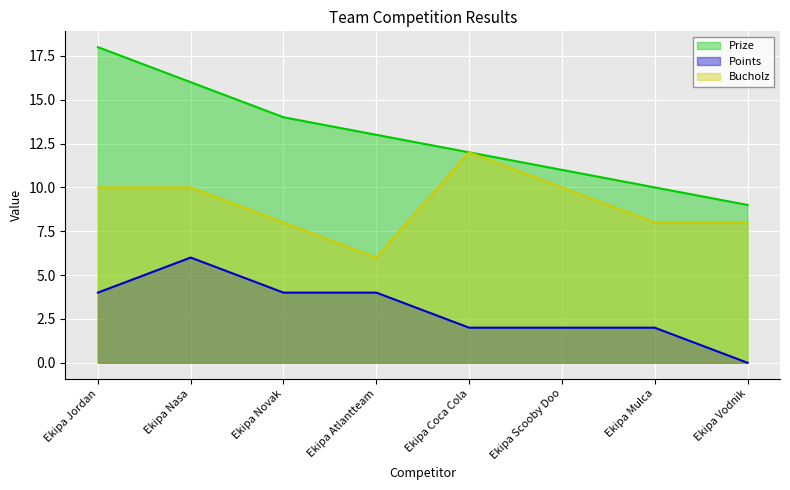

Between Ekipa Jordan and Ekipa Atlantteam, which is larger?

Ekipa Jordan